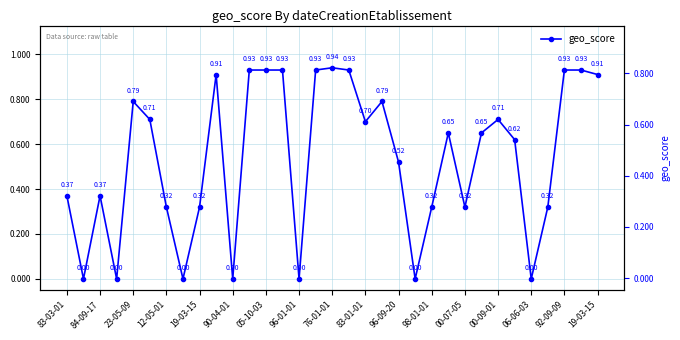

Between 30 and 29, which is larger?

30